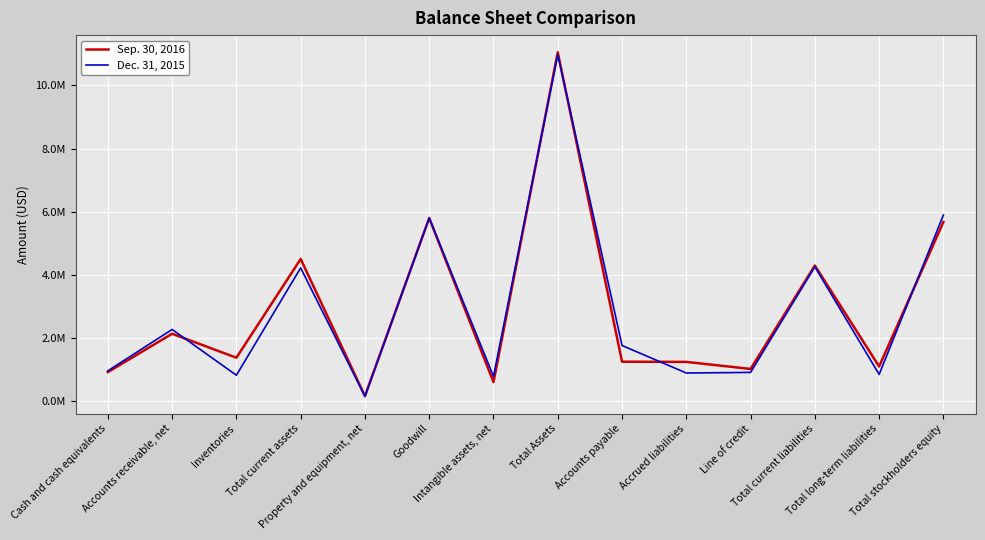

In Sep. 30, 2016, how many points are lower than both neighbors (excluding endpoints)?

5